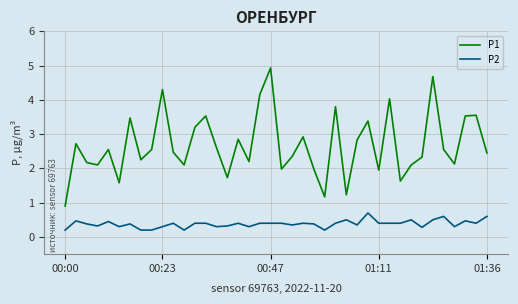

What is the difference between the second highest and minimum values in the P2 series?

0.4